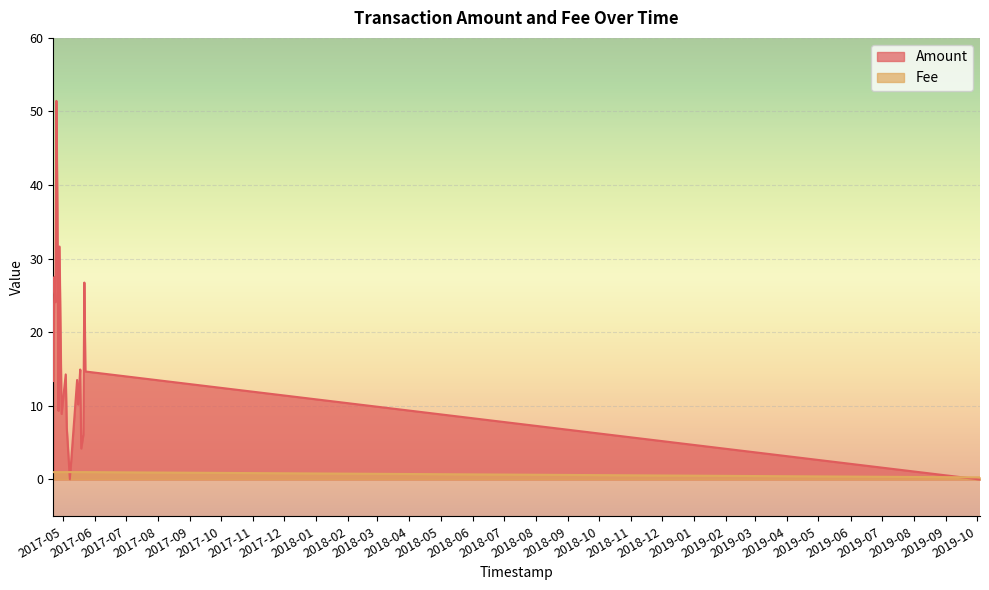

True or false: Amount has a value of 14.7 at 2017-05-23.

True